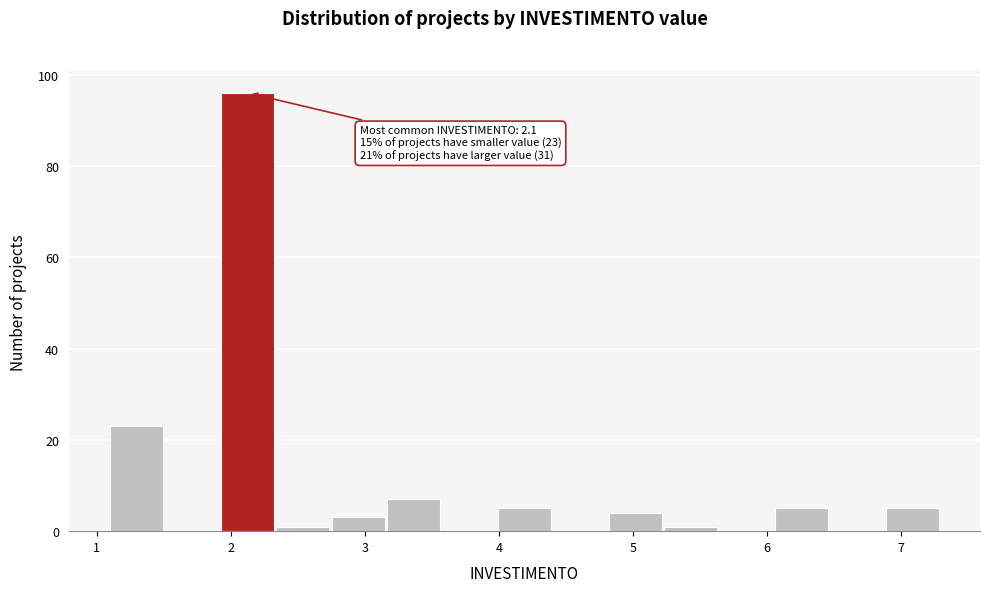

Which range on the x-axis has the tallest bar?

1.9 to 2.3